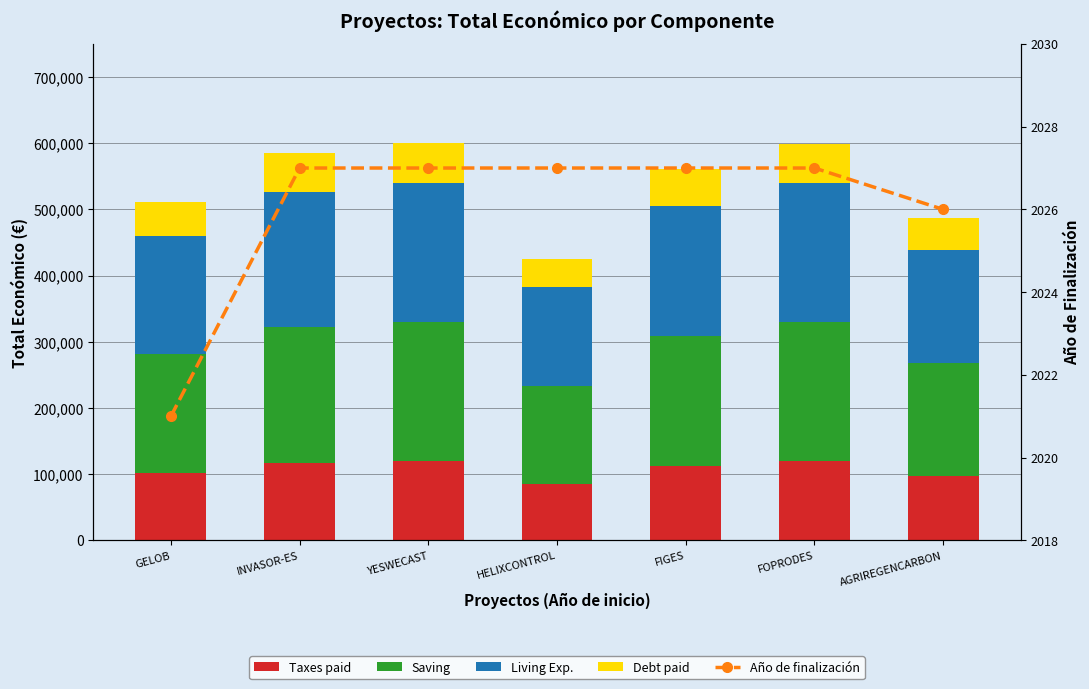

Which series has the widest spread of values?

Saving